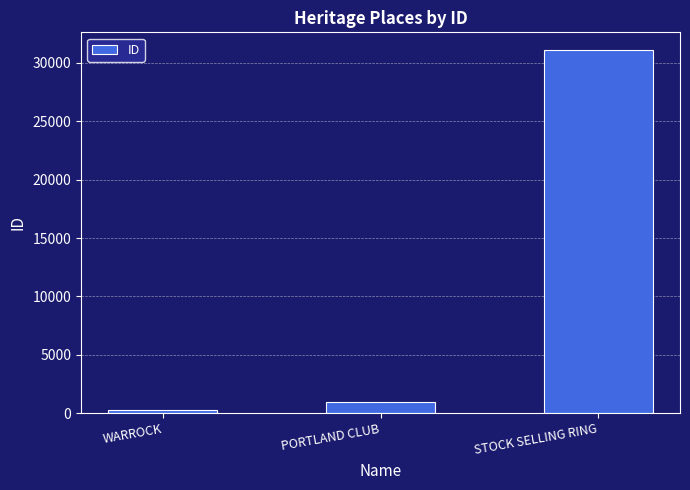

At which label is the value closest to 15653?

PORTLAND CLUB